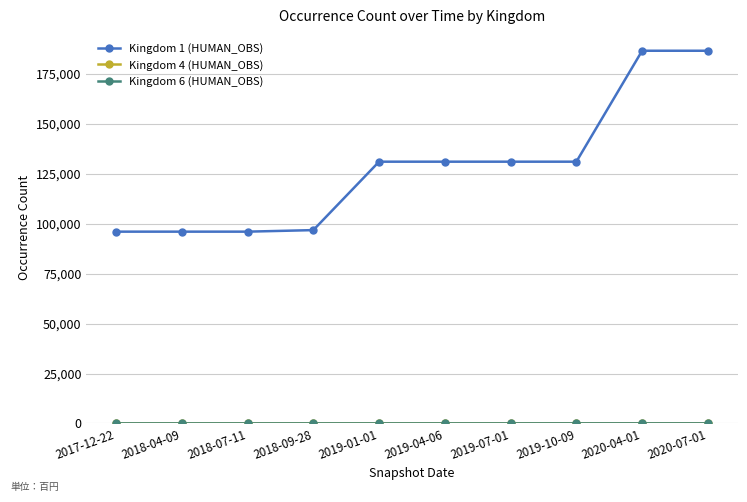

How many distinct data groups are displayed?

3